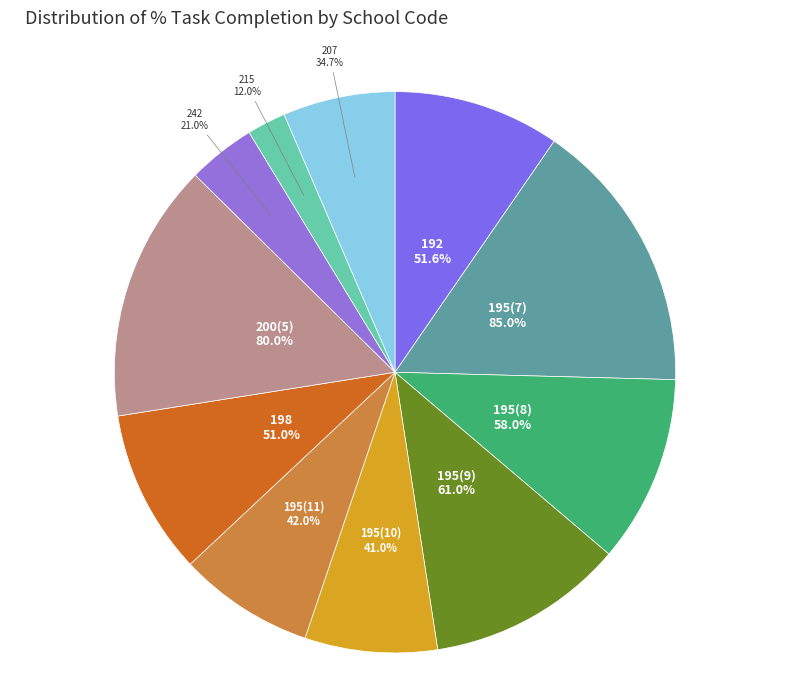

What percentage do 195(9) and 195(10) together represent?

19.0%